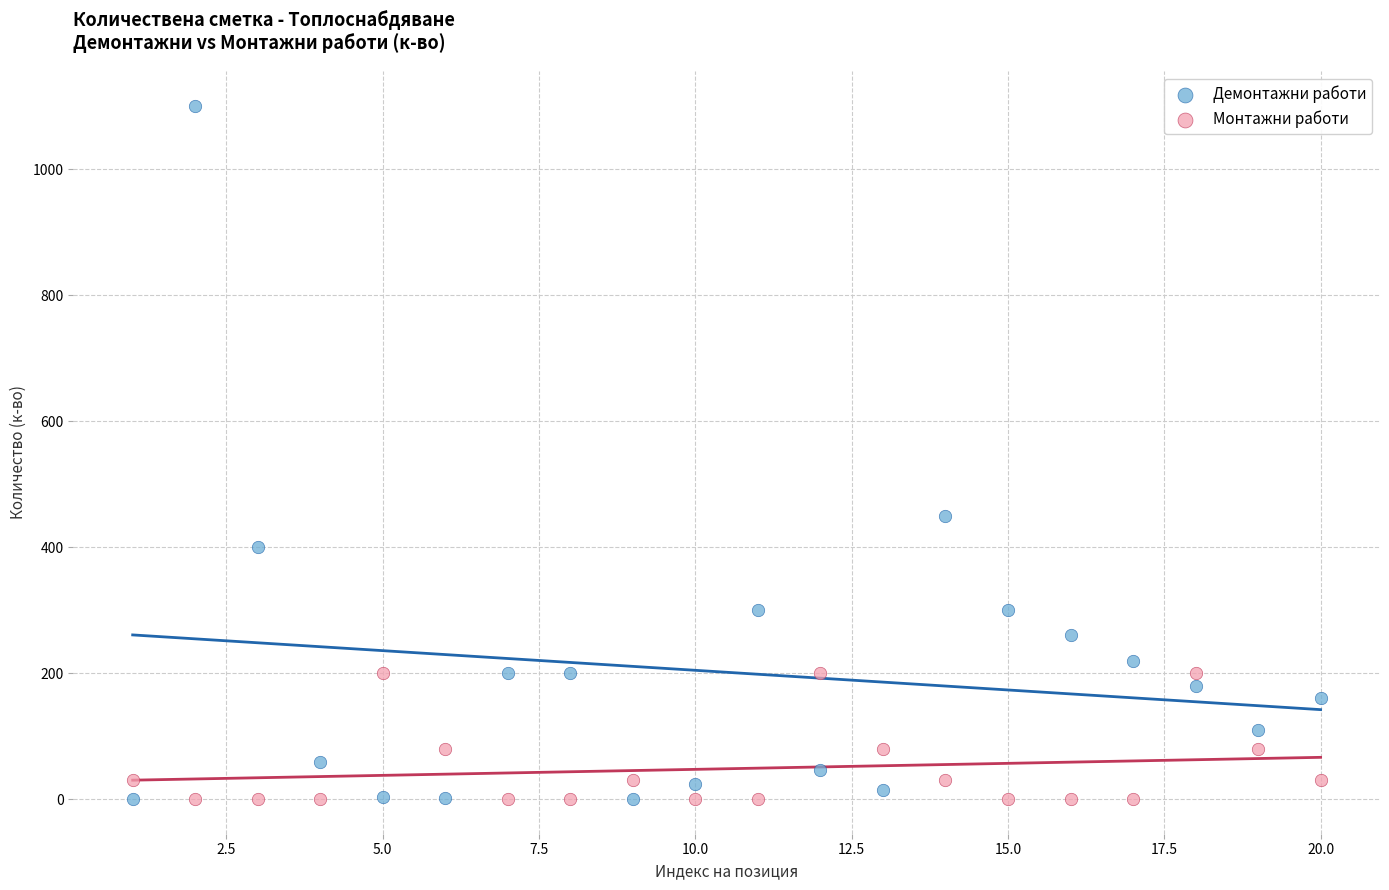

Which series has the widest spread of Y values?

Демонтажни работи